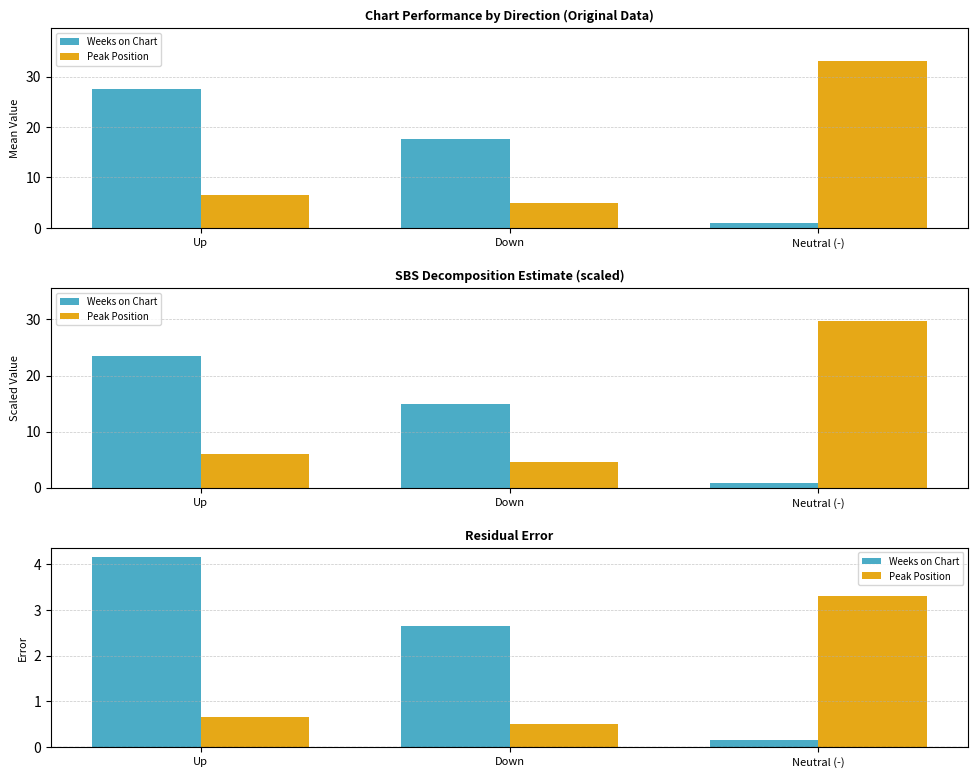

The Peak Position series shows 0.8 at Down. True or false?

False